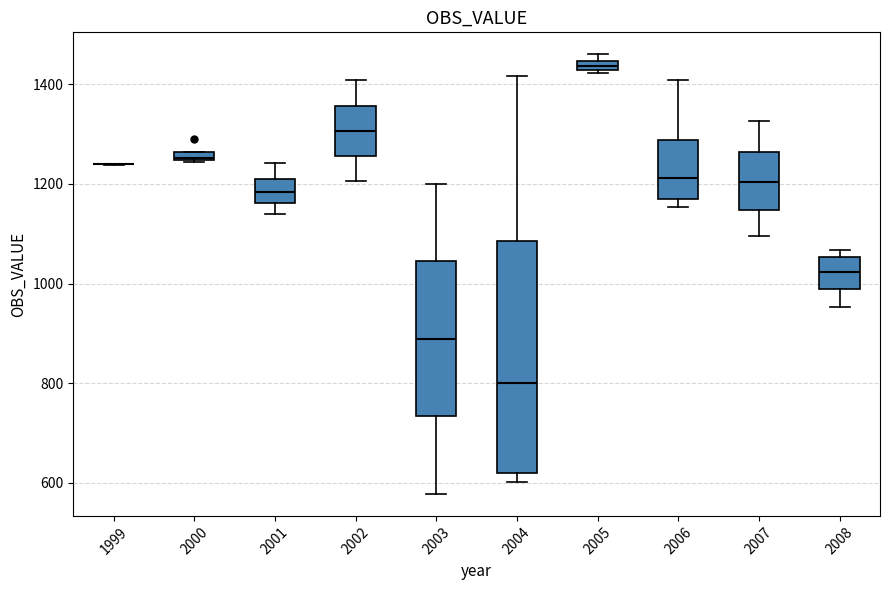

Where is the lower edge of the box at x = 2008 on the y-axis? The values are not printed on the chart, so give them approximately, as read against the axis.

980